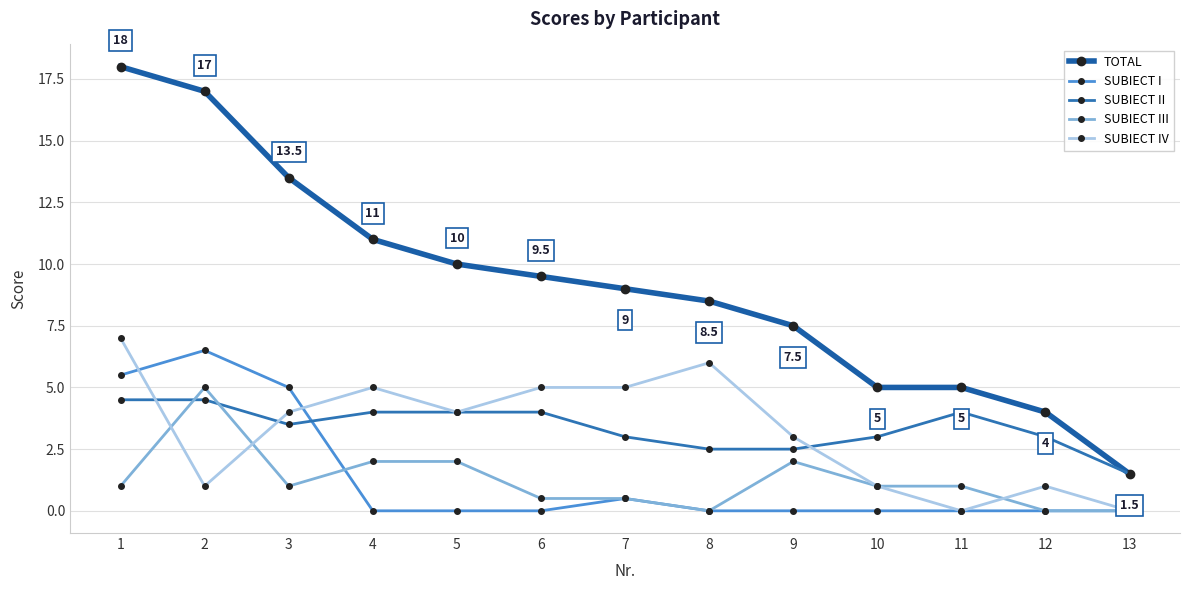

What is the sum of the TOTAL values at 3 and 8?

22.0